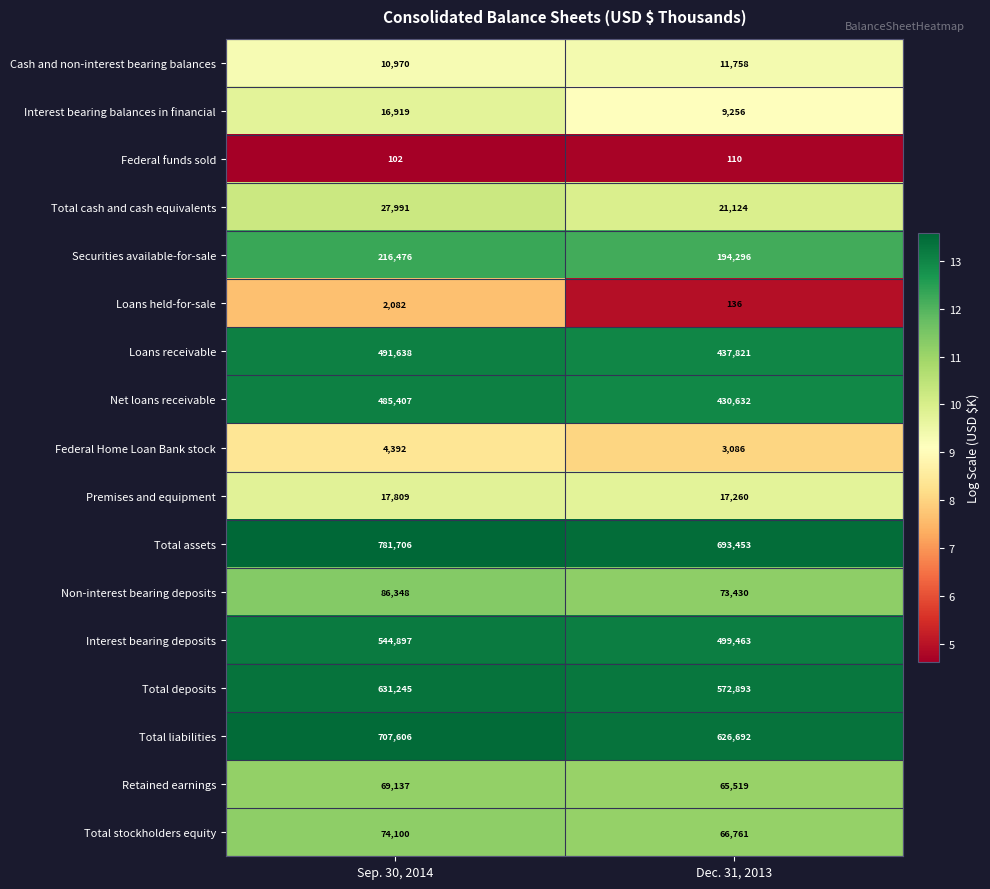

What is the total value across all series at Sep. 30, 2014?

4168825